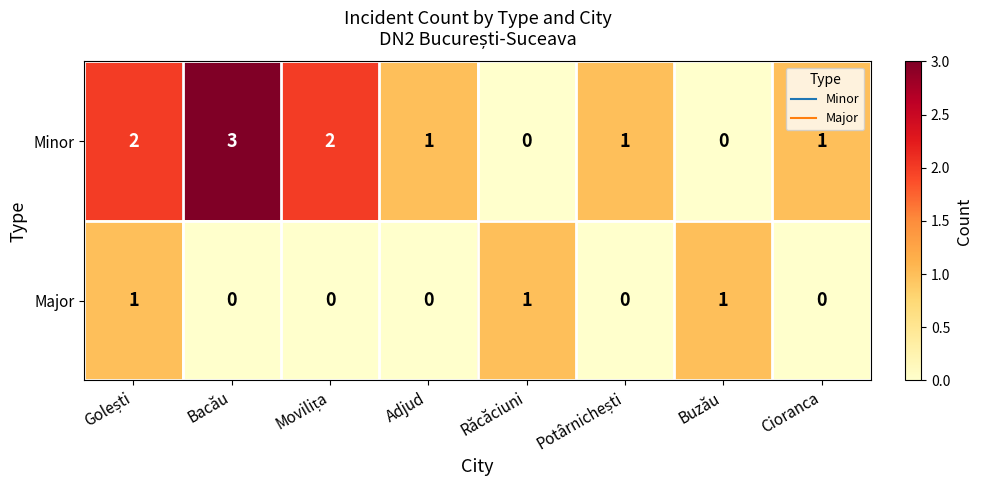

How many values in the Major series exceed 0?

3